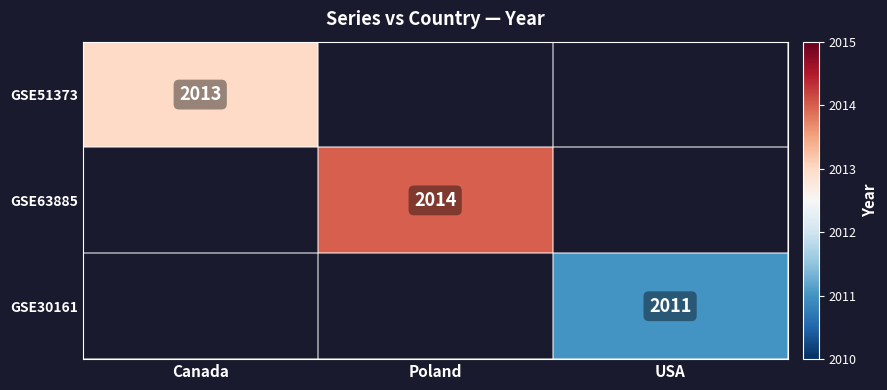

True or false: GSE63885 has a value of 2014 at Poland.

True